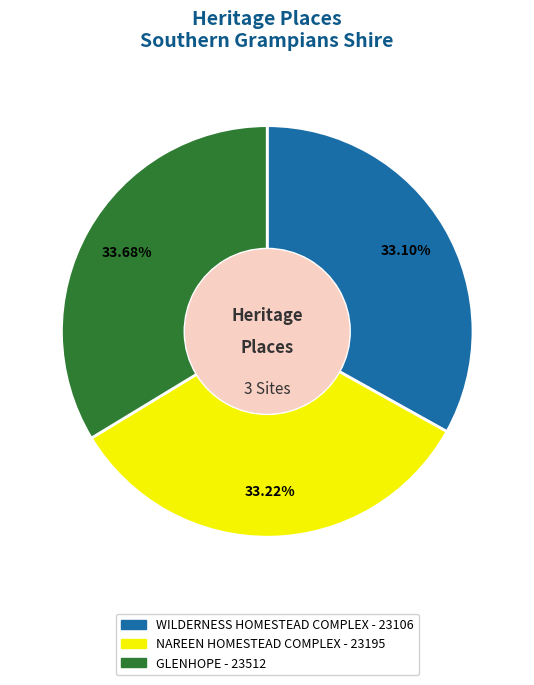

To the nearest percent, what is the difference between the largest and smallest slice percentages?

1%